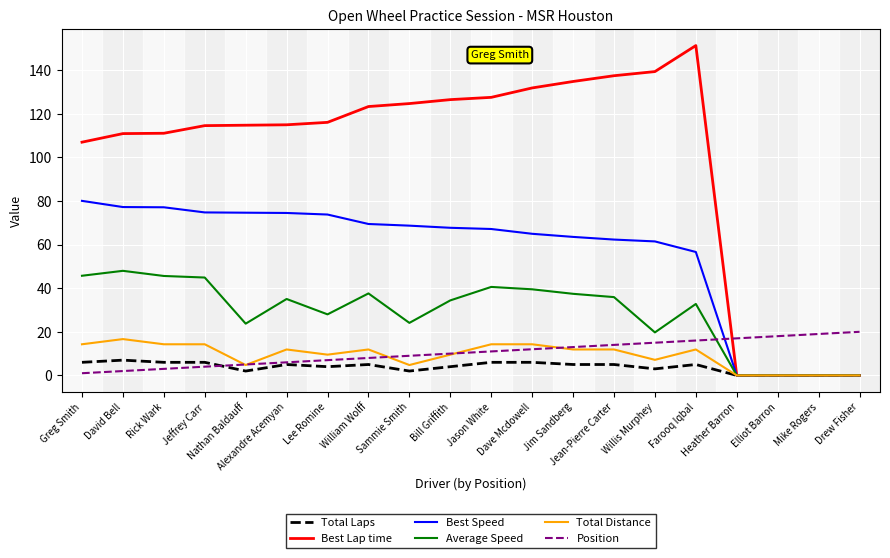

Which series has the widest spread of values?

Best Lap time